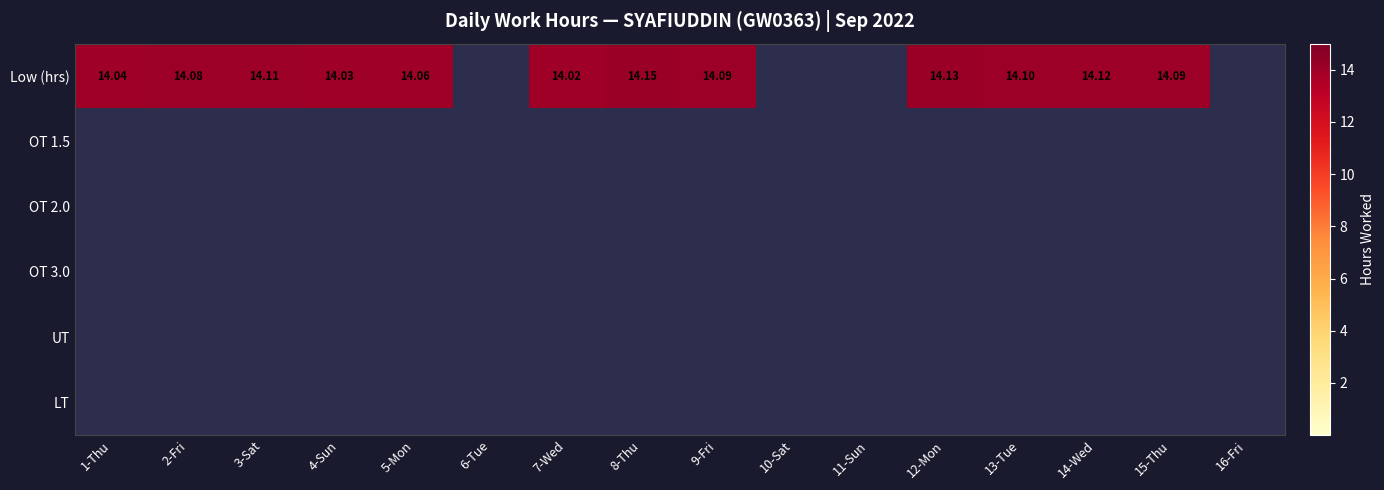

The Low (hrs) series shows 0.0 at 10-Sat. True or false?

True